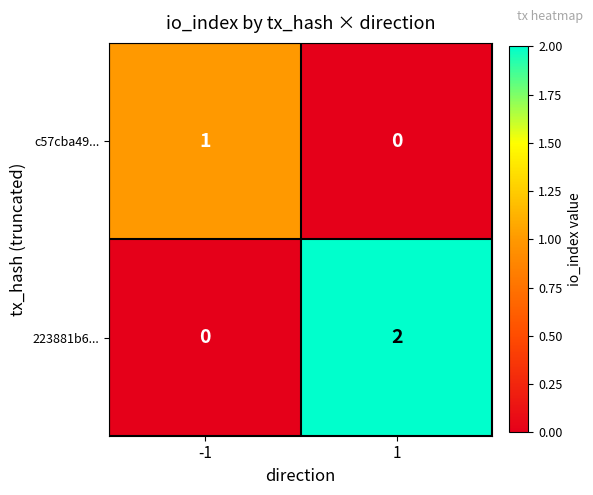

Which series has the widest spread of values?

223881b6...